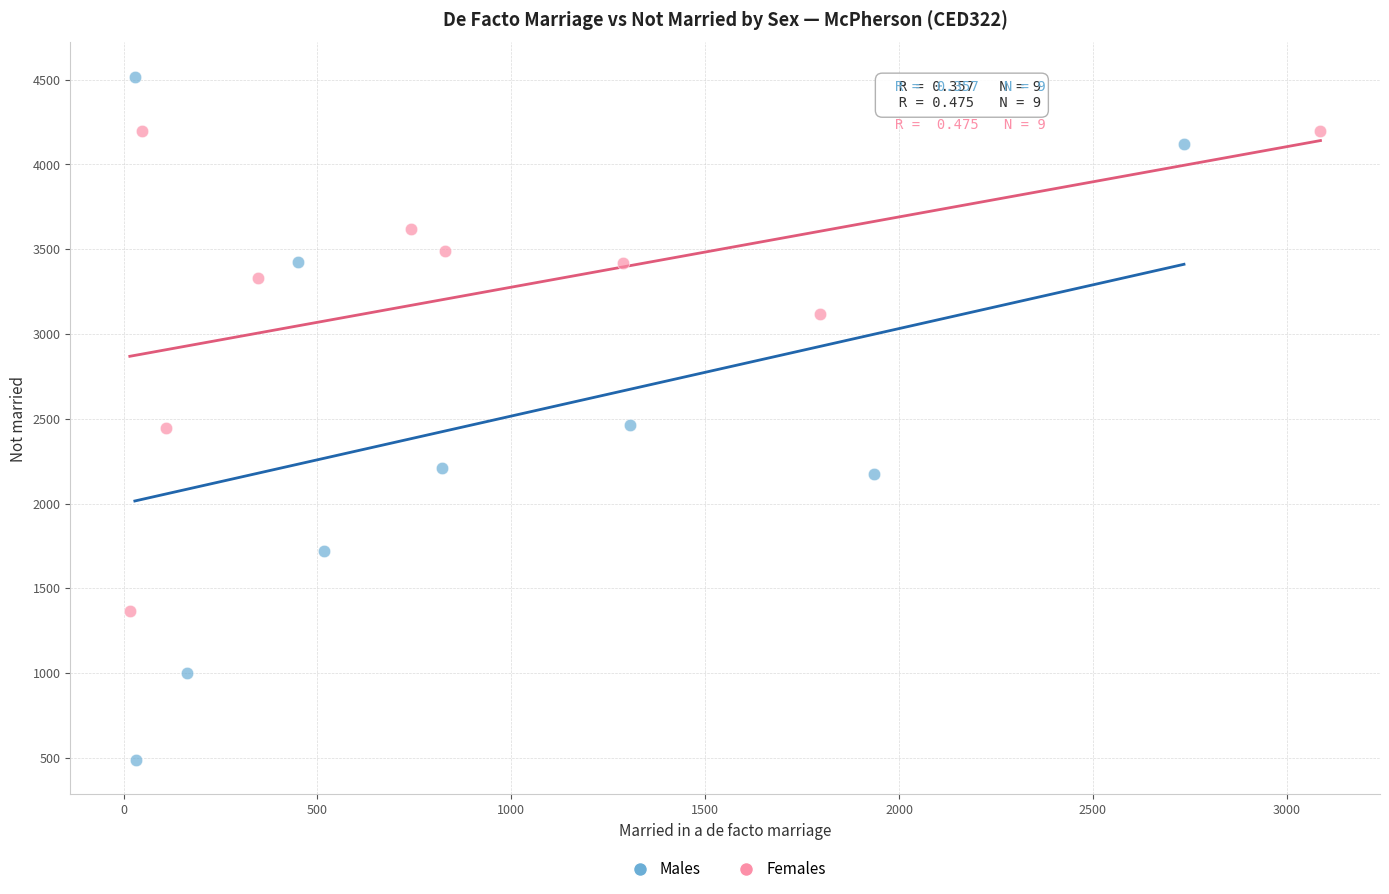

Which series contains the lowest Y value?

Males